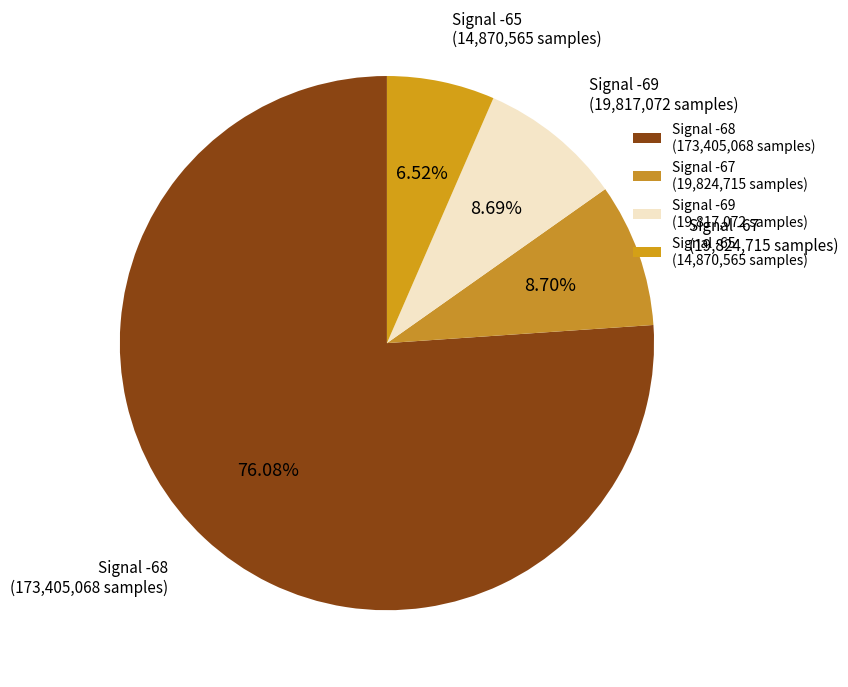

Does any single category account for the majority?

Yes